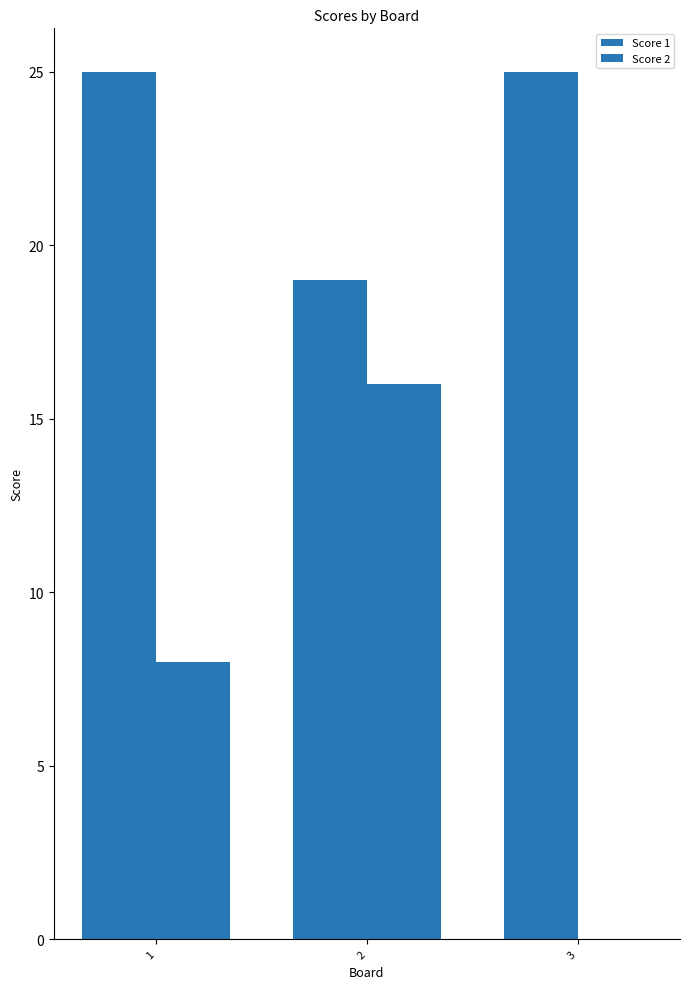

Are the bars grouped side by side (vs. stacked)?

Yes